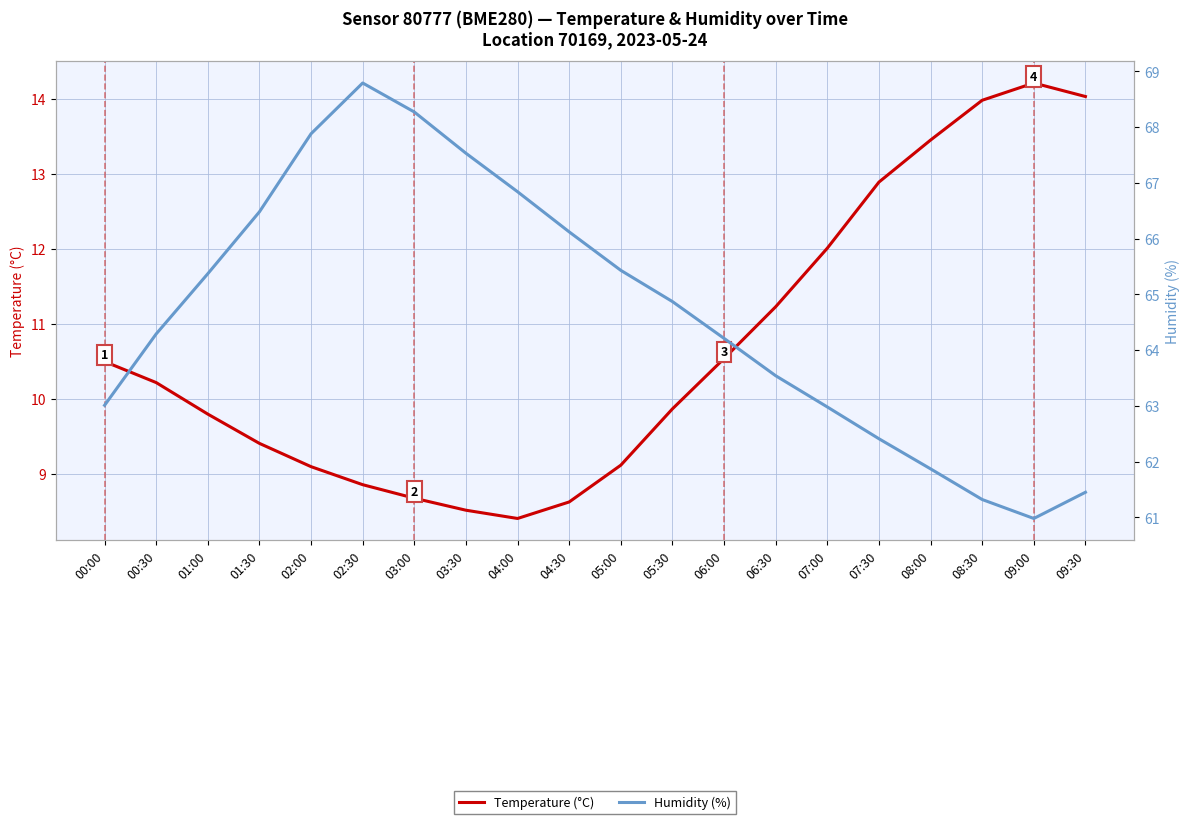

List the series in order of their overall mean, lowest first.

Temperature (°C), Humidity (%)